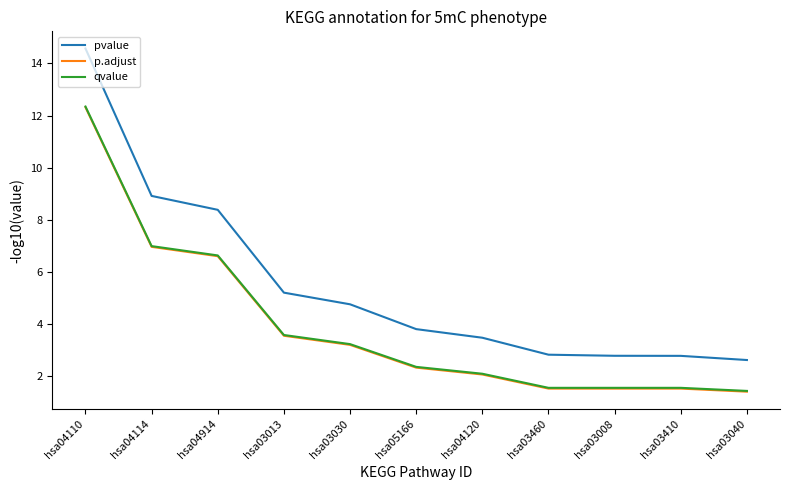

At which category does the chart reach its peak across all series?

hsa04110